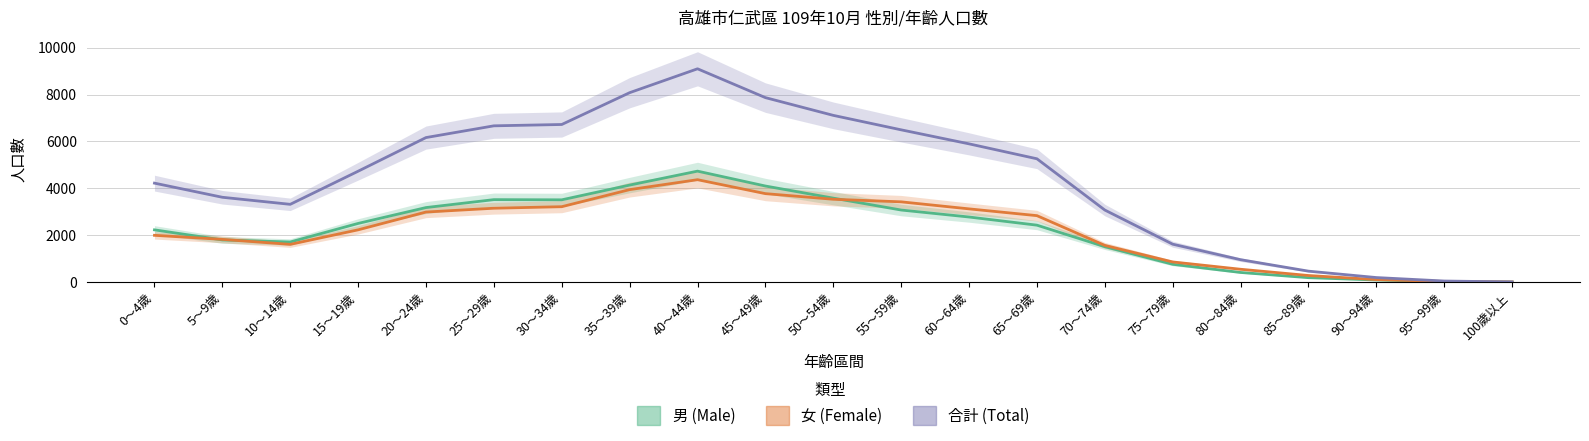

What is the average value of the 男 (Male) series?

2200